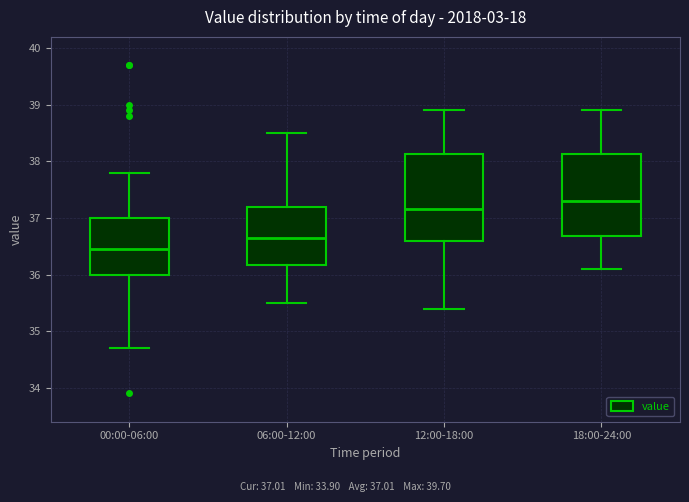

Where does the median line of the box for 18:00-24:00 sit on the y-axis? The values are not printed on the chart, so give them approximately, as read against the axis.

37.3